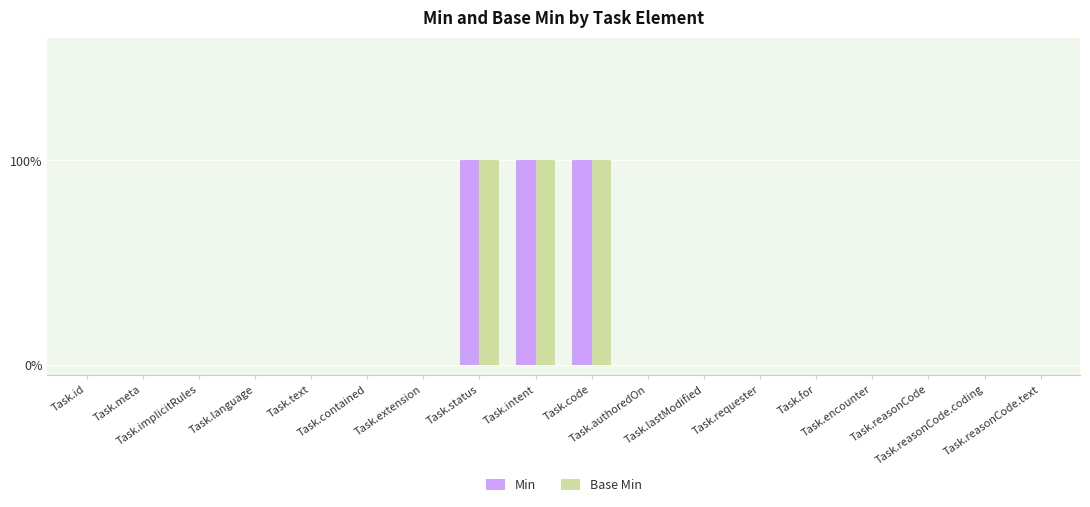

Reading left to right, extract all data points from this chart.

Min: 0	0	0	0	0	0	0	1	1	1	0	0	0	0	0	0	0	0
Base Min: 0	0	0	0	0	0	0	1	1	1	0	0	0	0	0	0	0	0